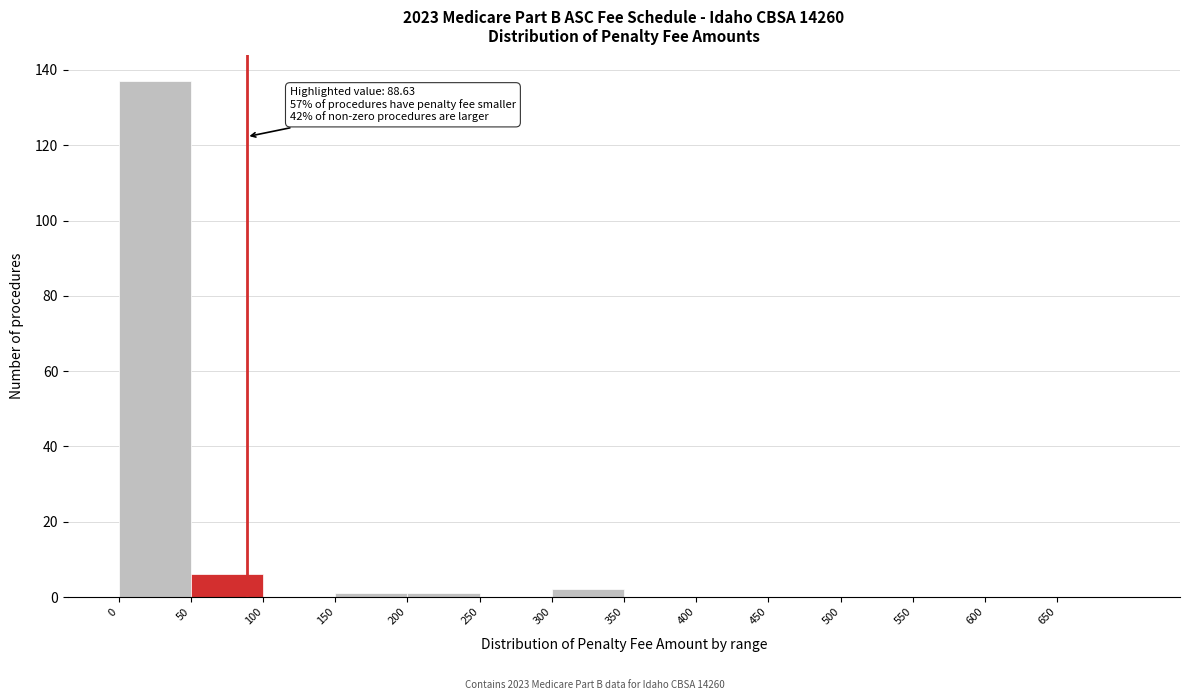

Over which range of the x-axis is the bar tallest?

0 to 50